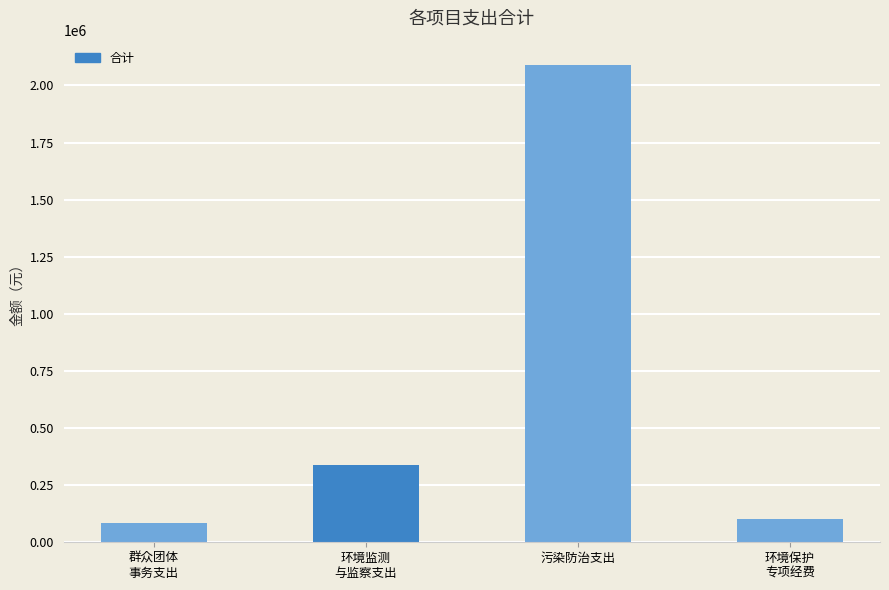

What is the label of the 2nd bar from the left?

环境监测
与监察支出